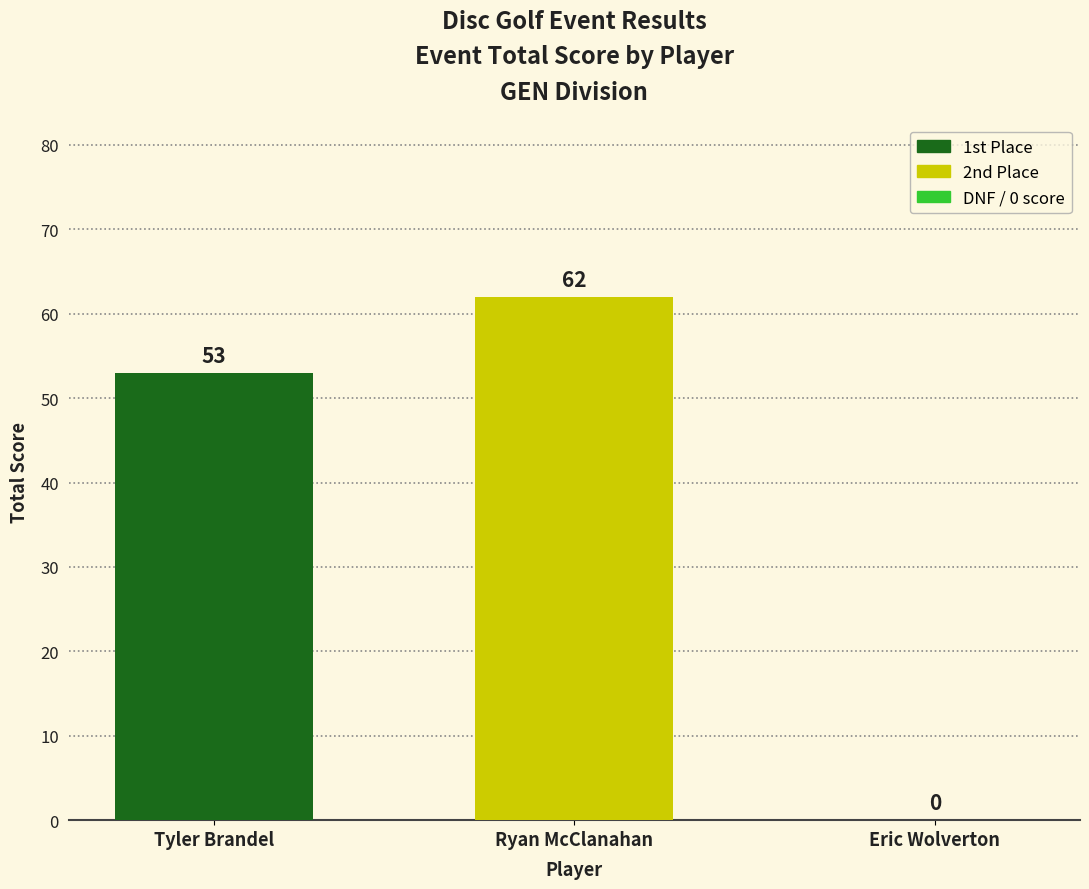

Are the bars grouped side by side (vs. stacked)?

No